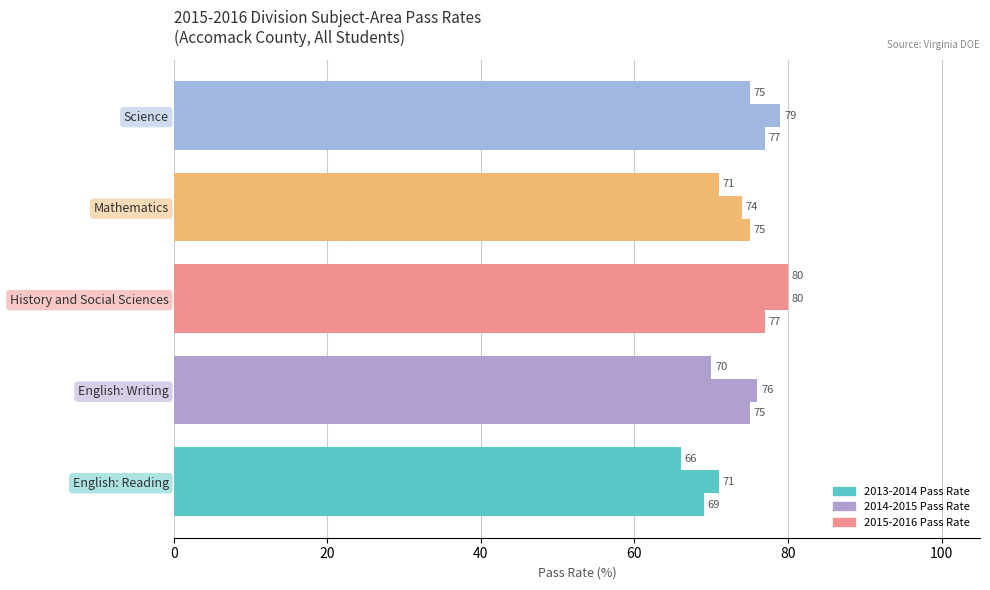

Rank the series by their average value, from highest to lowest.

2014-2015 Pass Rate, 2015-2016 Pass Rate, 2013-2014 Pass Rate